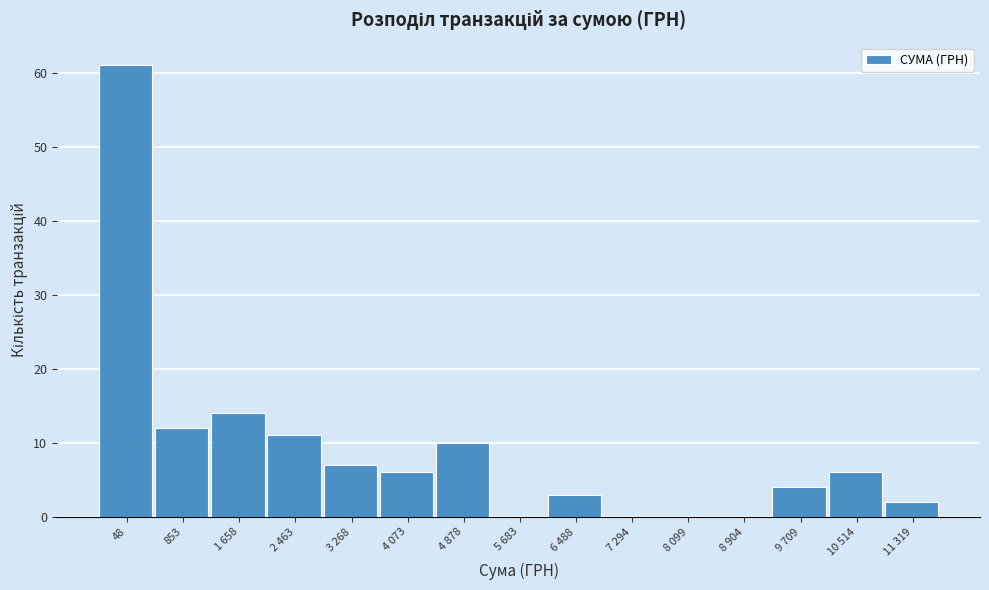

Reading left to right, extract all data points from this chart.

48=61	853=12	1 658=14	2 463=11	3 268=7	4 073=6	4 878=10	5 683=0	6 488=3	7 294=0	8 099=0	8 904=0	9 709=4	10 514=6	11 319=2